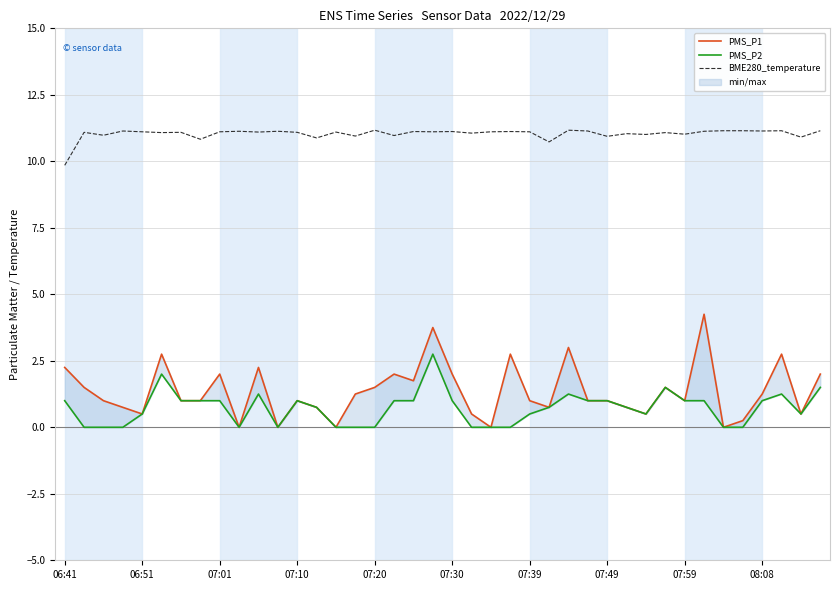

At which category is the sum across all series the highest?

19